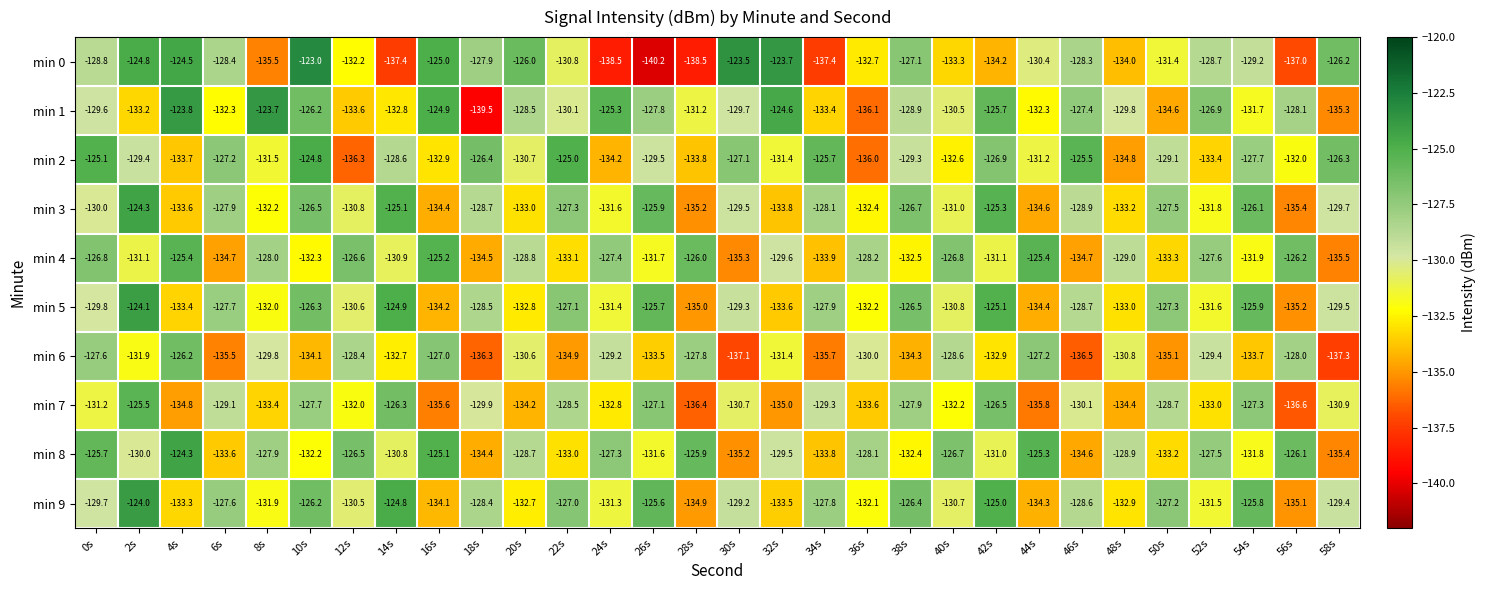

What is the sum of the min 9 values at 10s and 32s?

-259.7